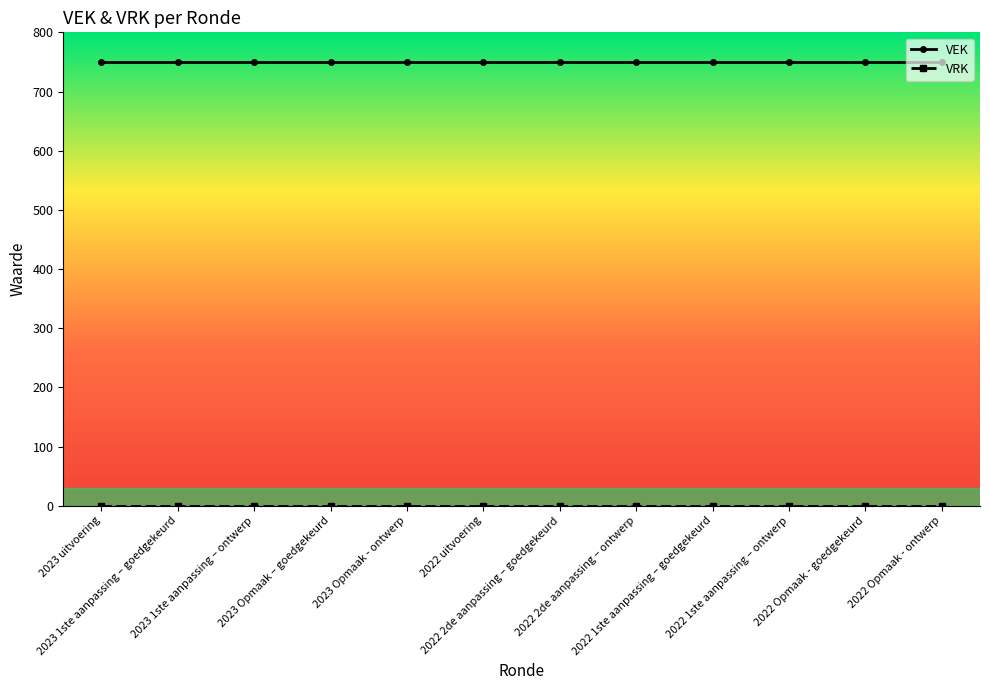

At how many categories does at least one series exceed 277?

12